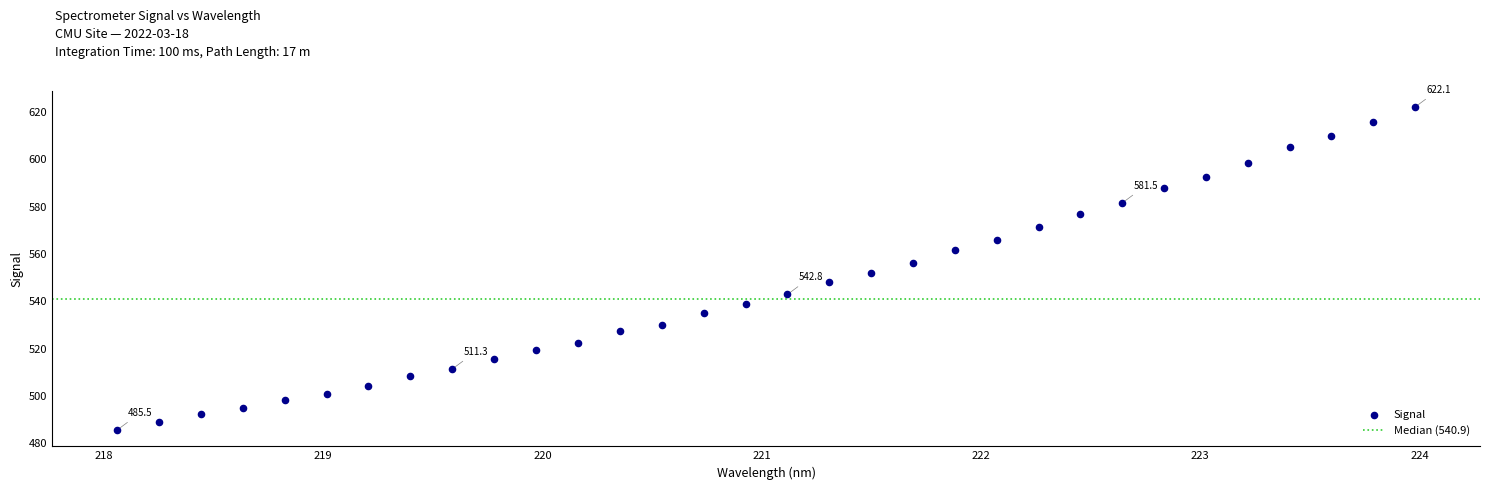

What is the range of X values (max minus min)?

5.9